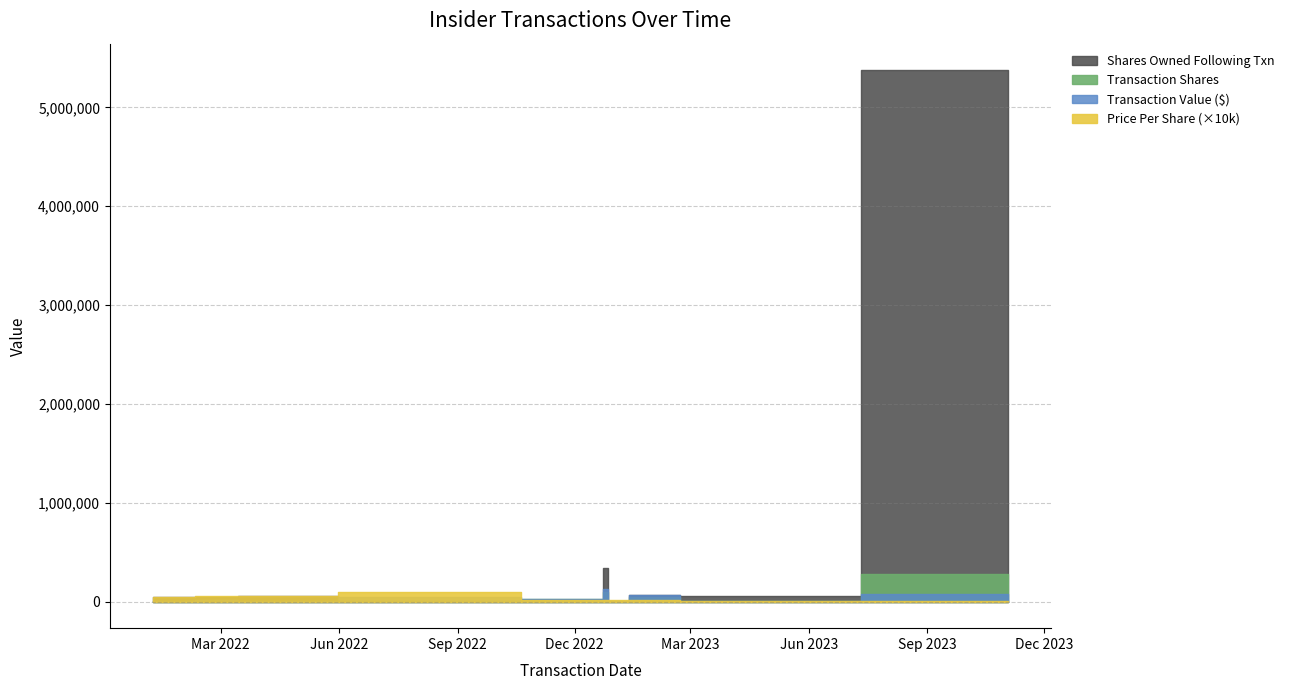

What position from the left is 9?

10